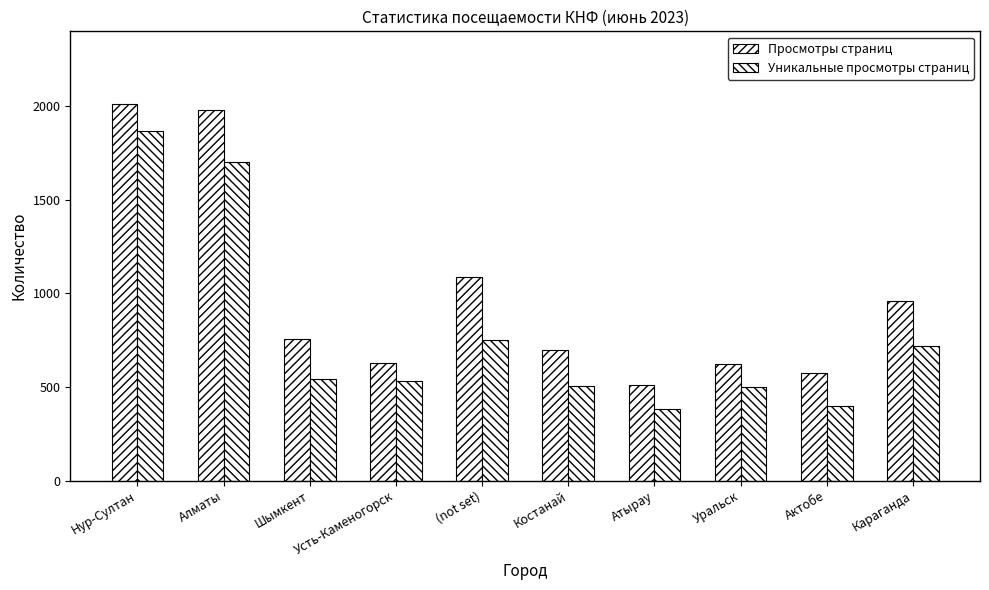

What is the average value of the Уникальные просмотры страниц series?

790